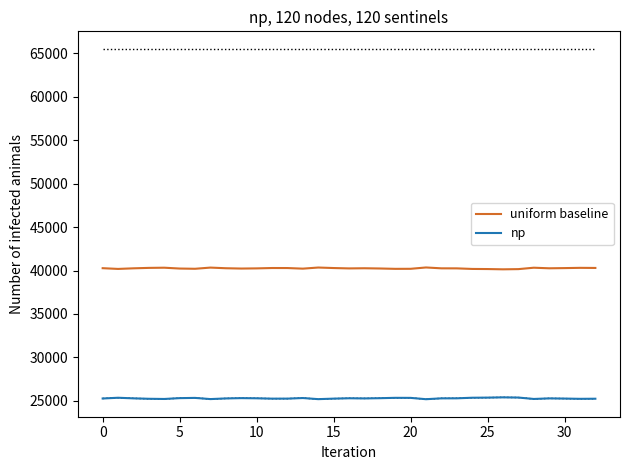

Is it true that upper_bound equals 65535 at 17?

True